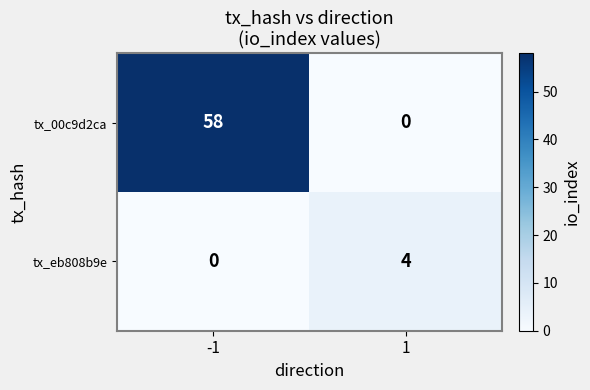

What is the greatest value displayed?

58